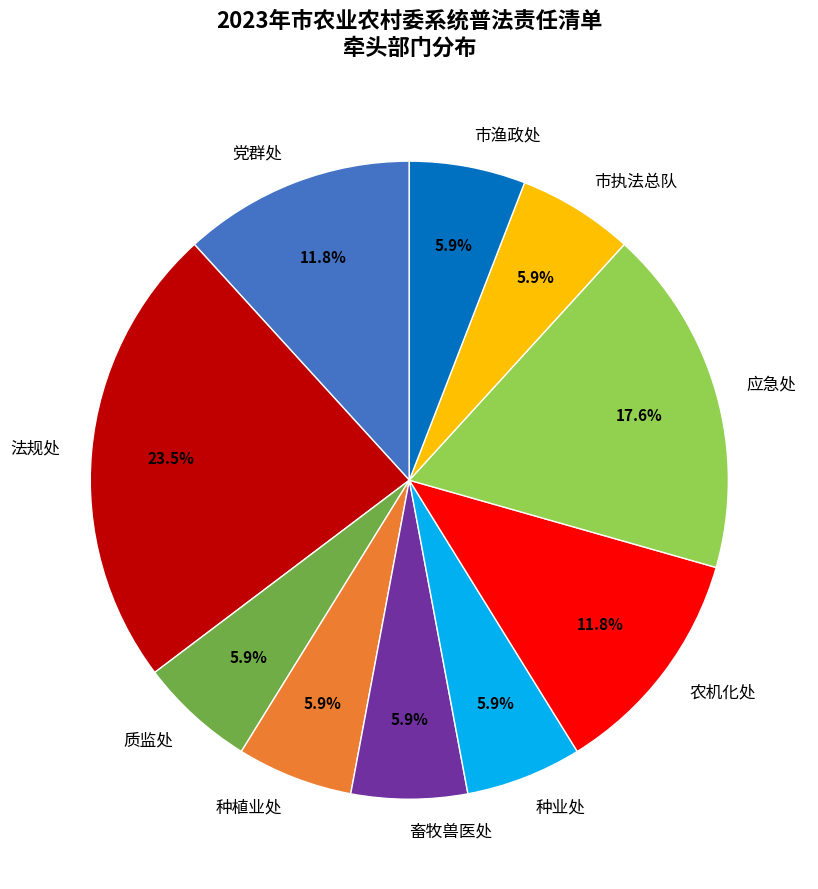

Approximately how many times larger is the value at 市渔政处 compared to 应急处?

0.3